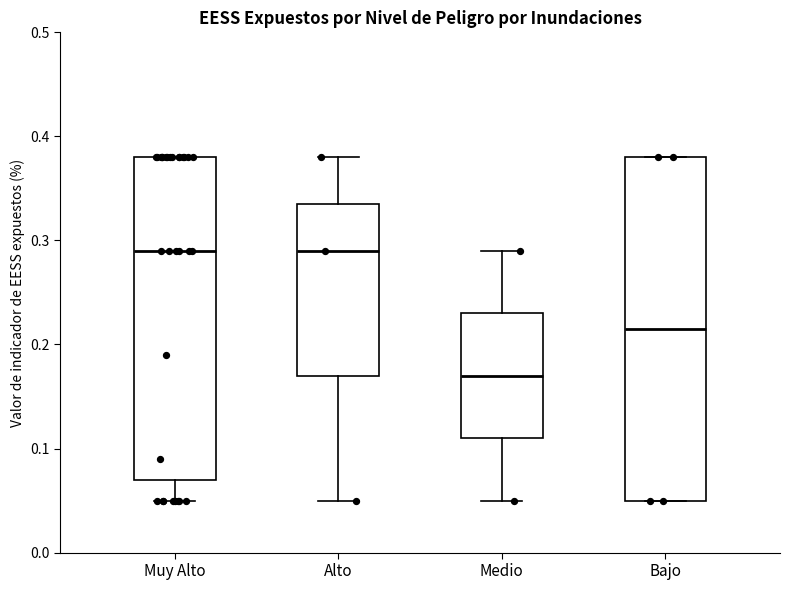

Reading left to right, transcribe this box plot: for each box, give where its median line is, the range the box spans, and where its two whiskers end, as read against the y-axis. The values are not printed on the chart, so give them approximately, as read against the axis.

Muy Alto: median 0.29, box 0.07 to 0.38, whiskers 0.05 to 0.38
Alto: median 0.29, box 0.17 to 0.34, whiskers 0.05 to 0.38
Medio: median 0.17, box 0.11 to 0.23, whiskers 0.05 to 0.29
Bajo: median 0.22, box 0.05 to 0.38, whiskers 0.05 to 0.38